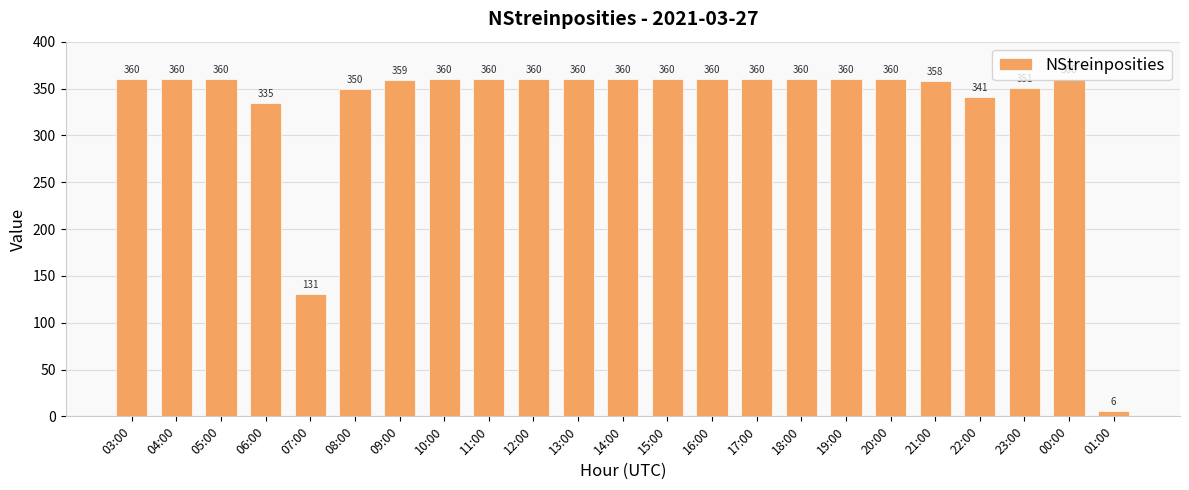

Reading left to right, what are all the values shown in this chart?

360	360	360	335	131	350	359	360	360	360	360	360	360	360	360	360	360	360	358	341	351	360	6